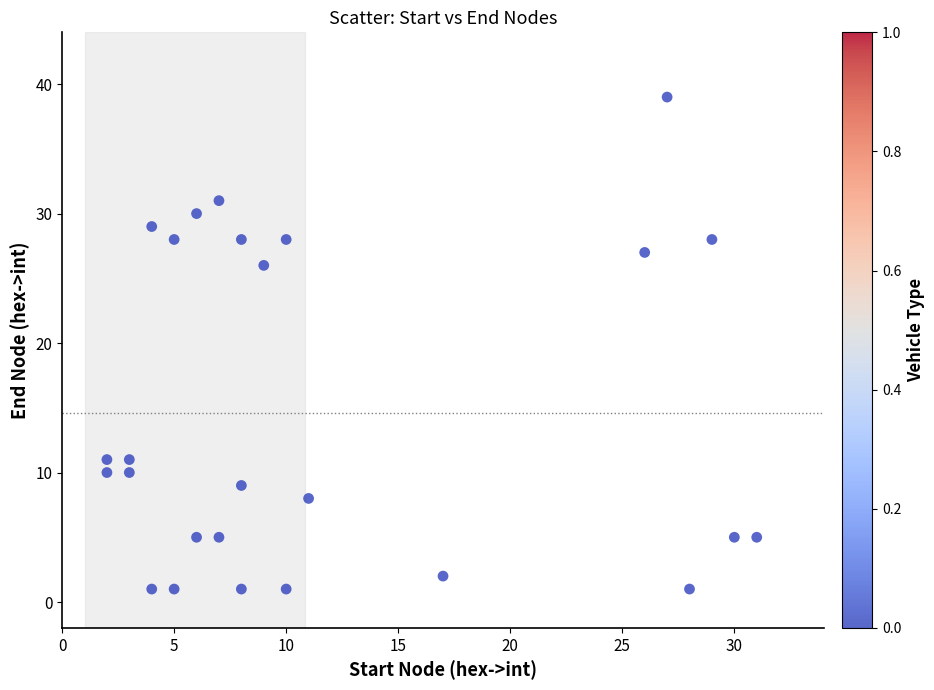

What is the range of Y values (max minus min)?

38